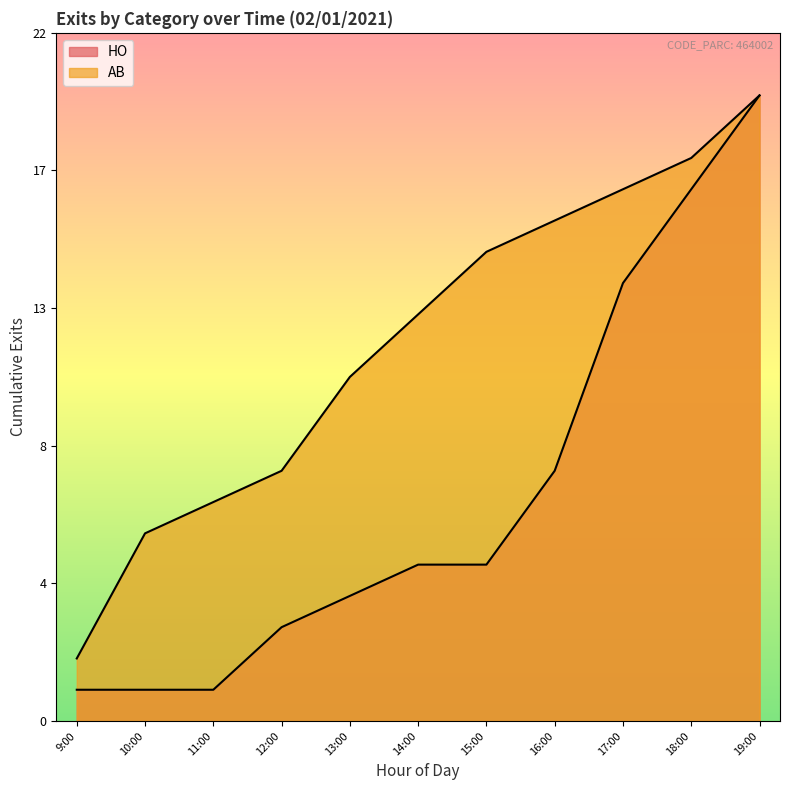

Rank the series by their maximum value, from highest to lowest.

HO, AB